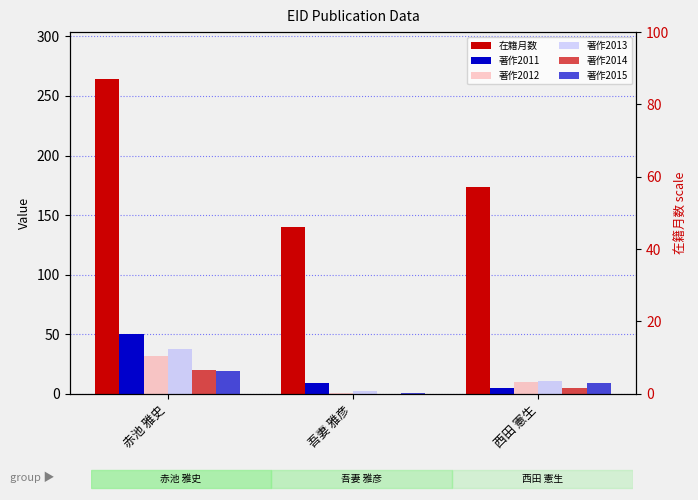

Between 吾妻 雅彦 and 赤池 雅史, which is larger?

赤池 雅史